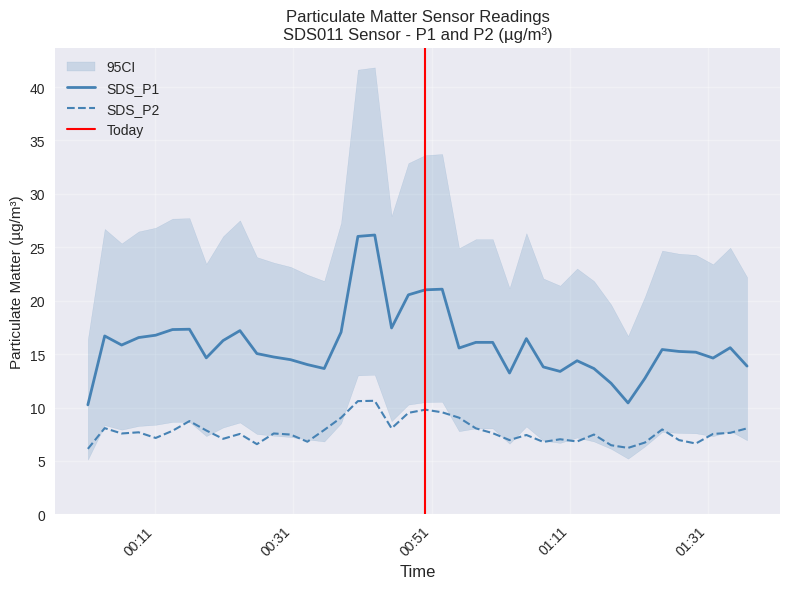

What is the sum of all SDS_P1 values?

638.2